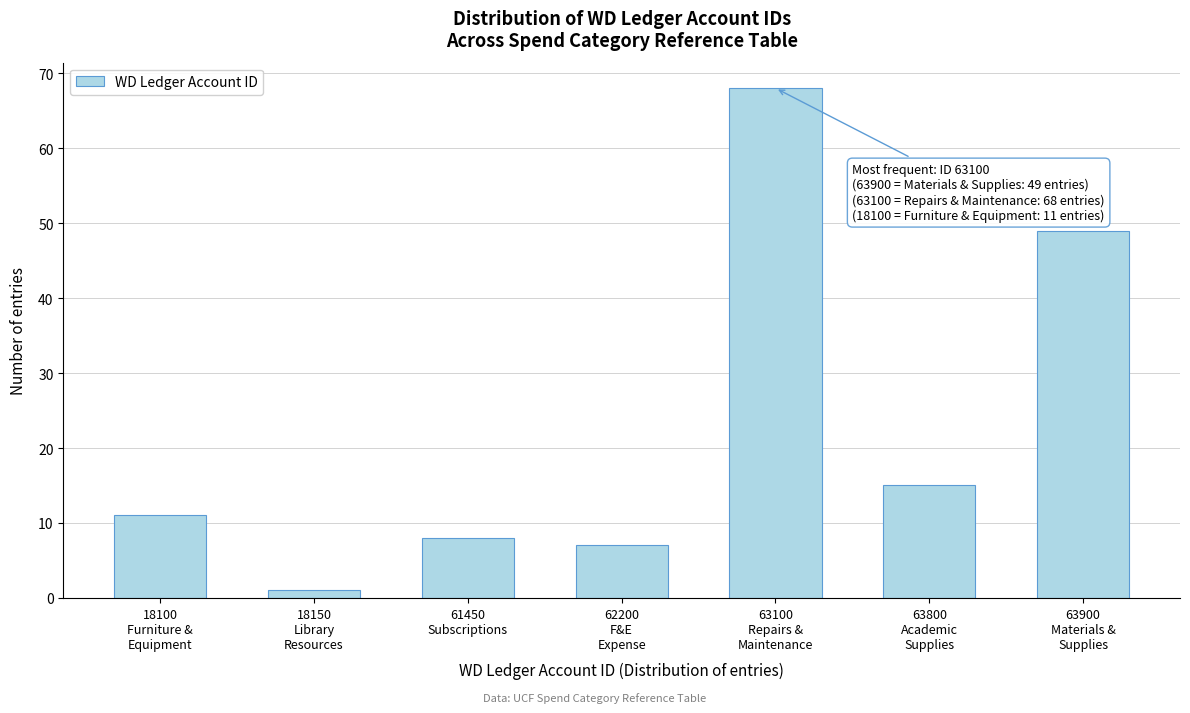

Reading right to left, extract all data points from this chart.

49	15	68	7	8	1	11